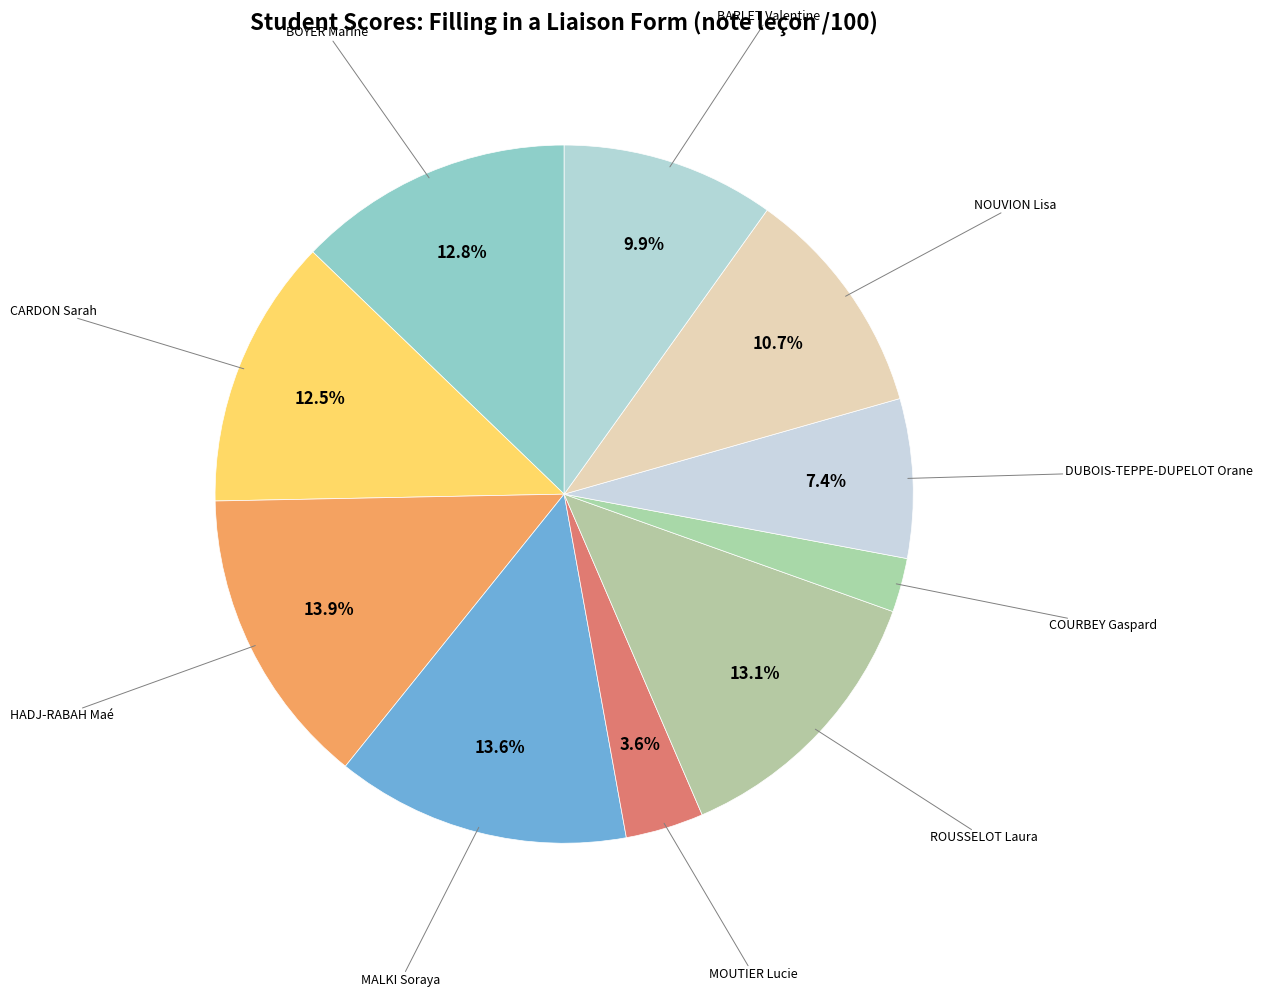

What is the largest slice in the pie chart?

HADJ-RABAH Maé